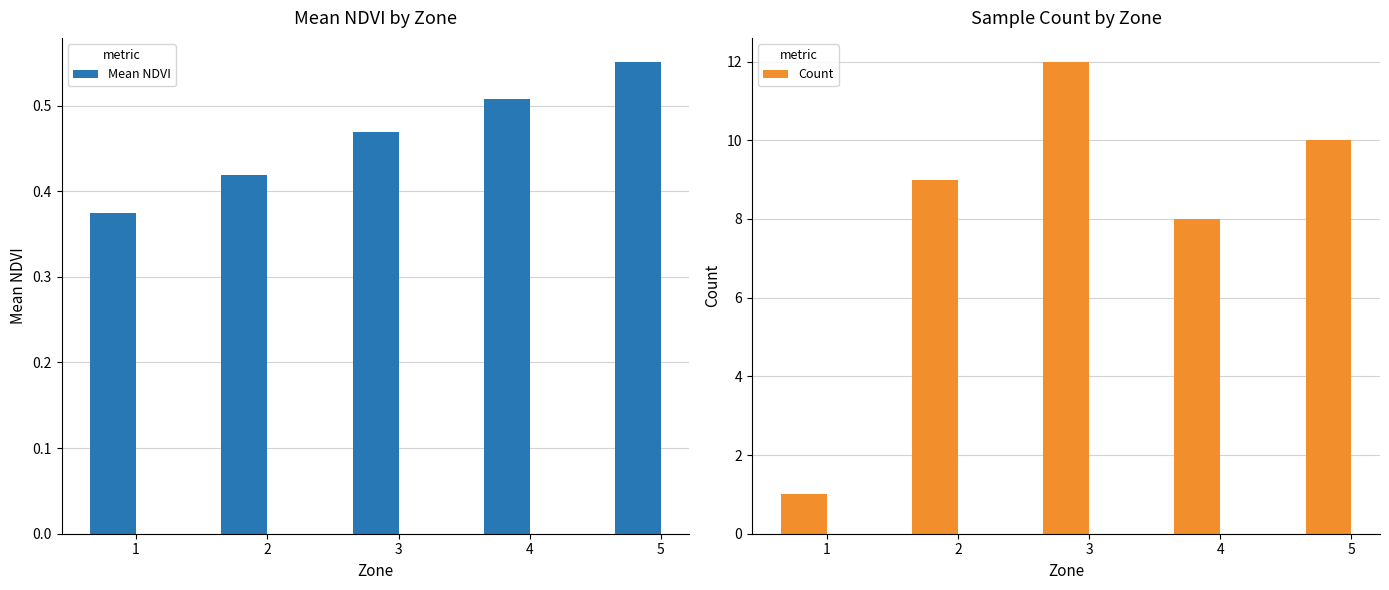

At which category is the sum across all series the highest?

3